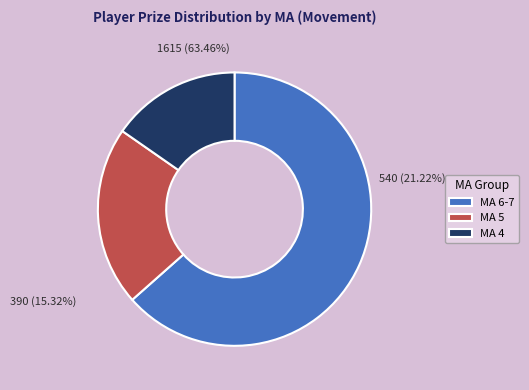

Between 4 and 5, which is larger?

5